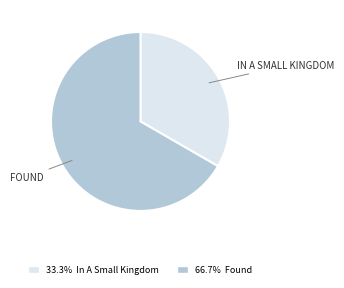

Is there a majority slice in this chart?

Yes